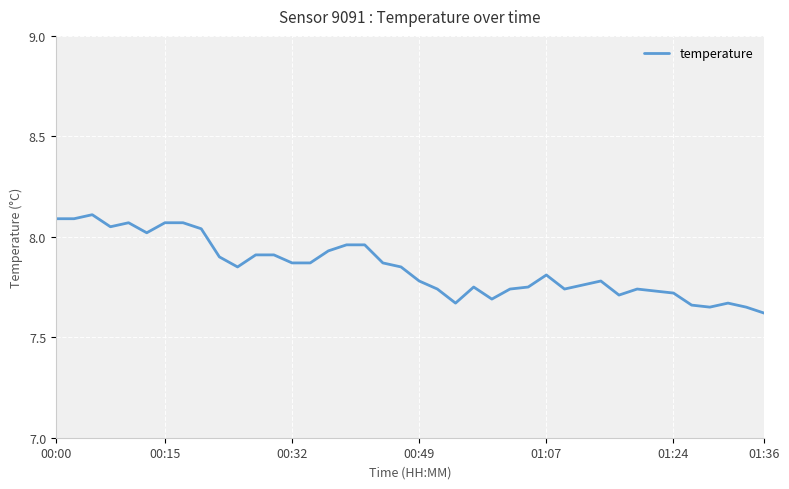

What is the maximum value shown in the chart?

8.1